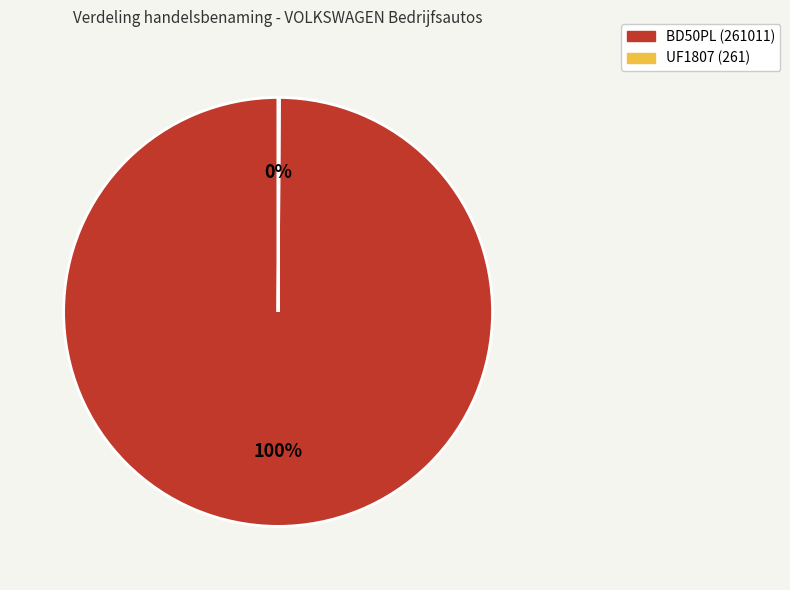

Which category accounts for the majority?

BD50PL (261011)